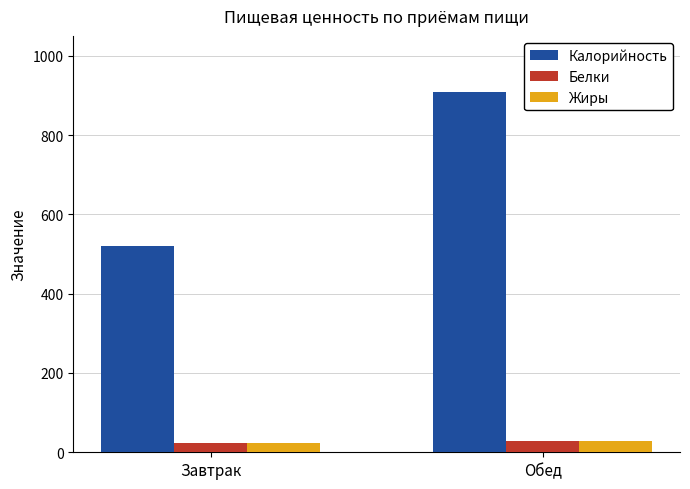

Which series has the largest total across all categories?

Калорийность